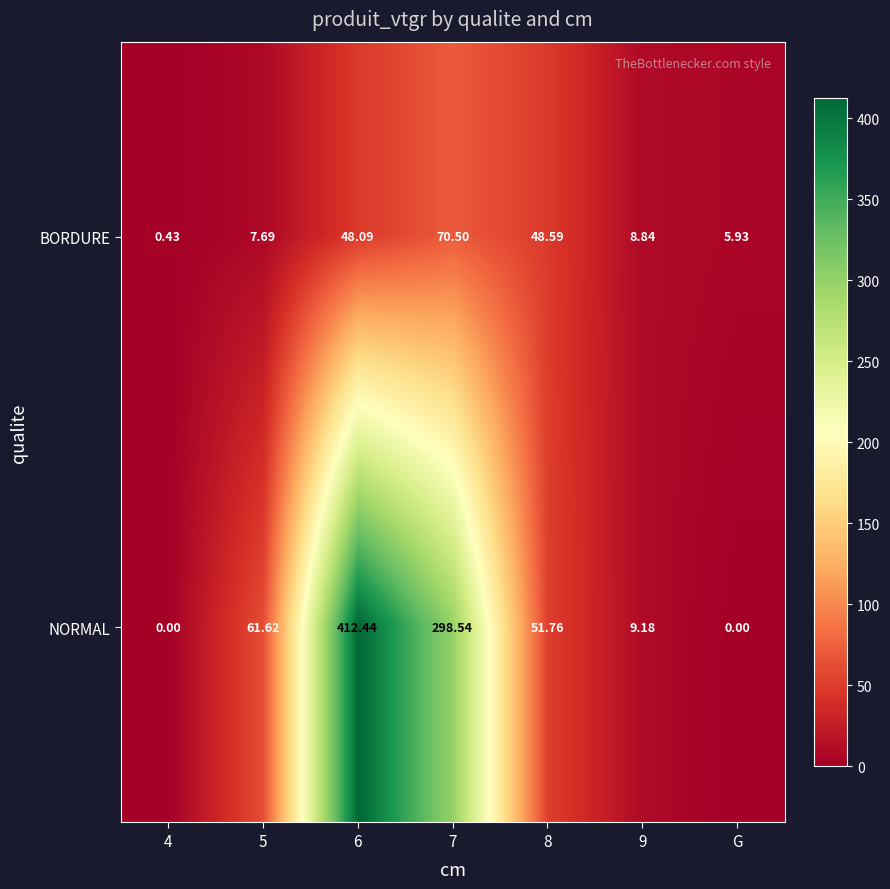

Is the value of NORMAL at 4 greater than the value of BORDURE at 9?

No